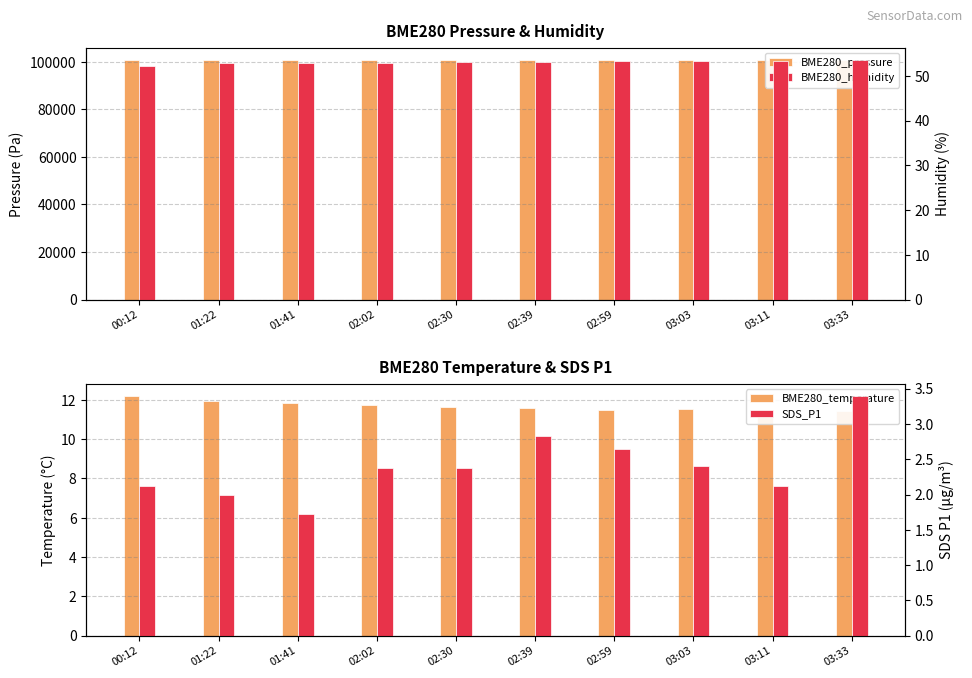

What are all the series names shown in the legend?

BME280_pressure, BME280_temperature, BME280_humidity, SDS_P1